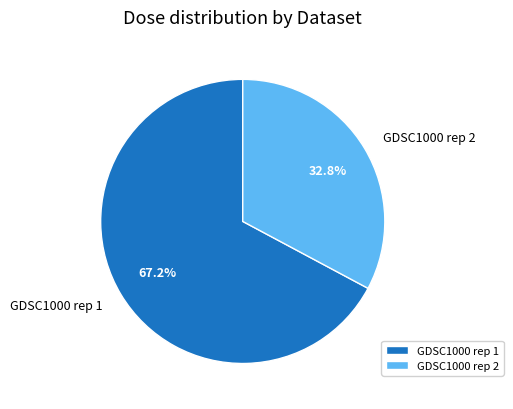

Approximately how many times larger is the value at GDSC1000 rep 1 compared to GDSC1000 rep 2?

2.0